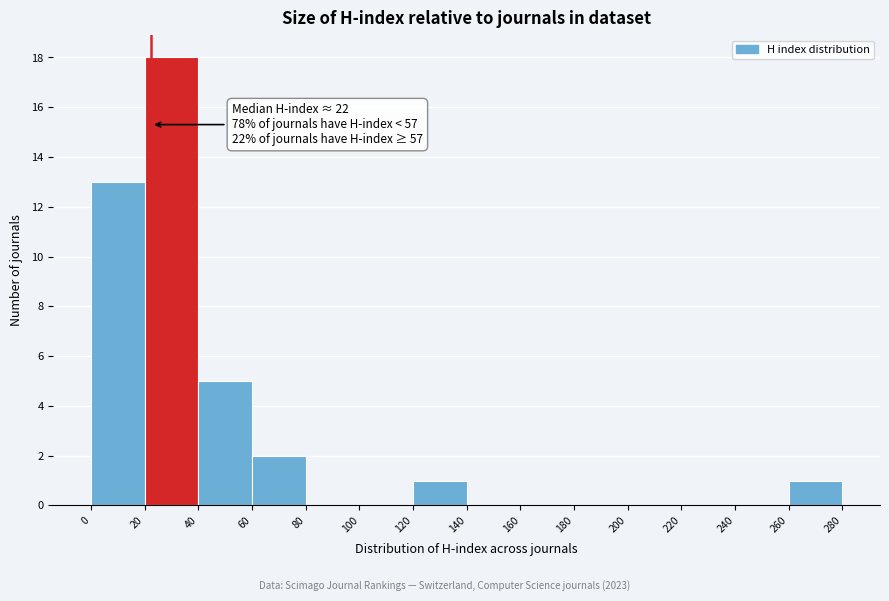

Which range on the x-axis has the tallest bar?

20 to 40